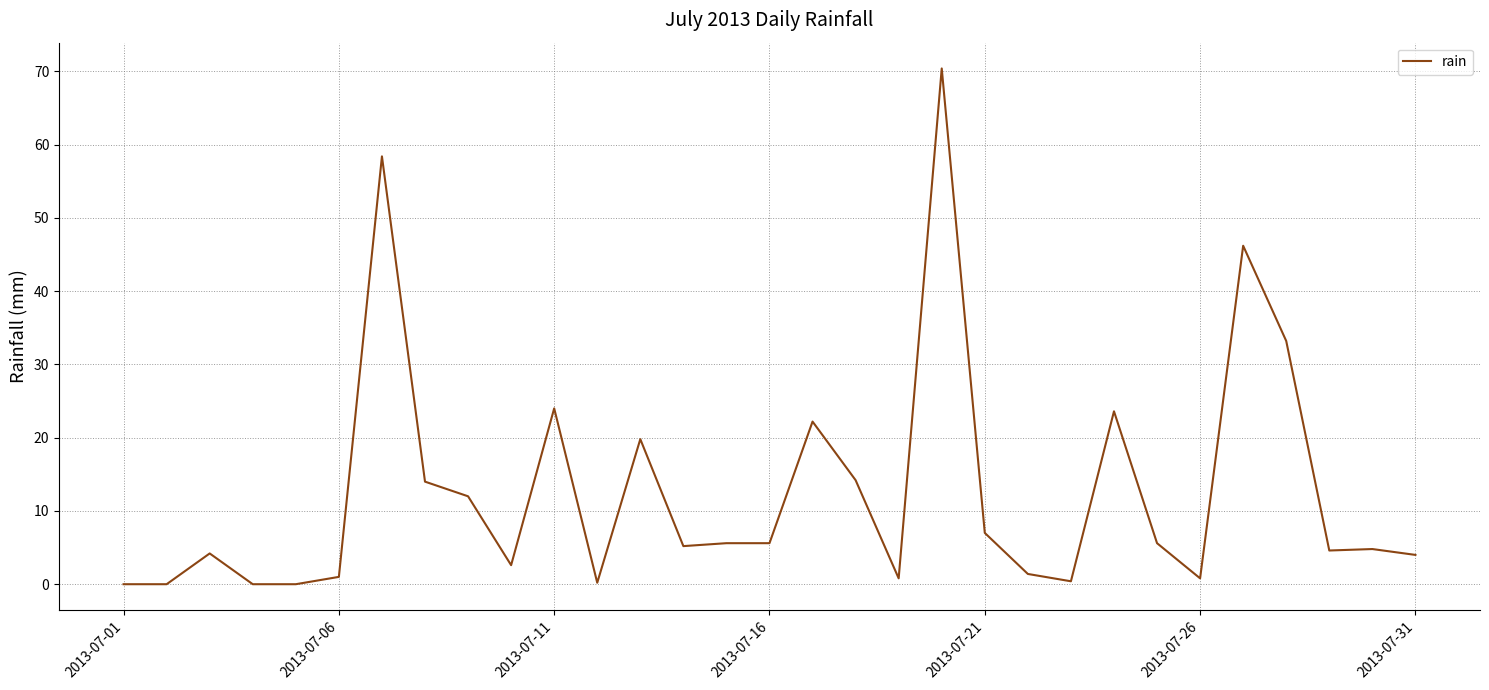

What is the difference between the maximum and minimum values?

70.4